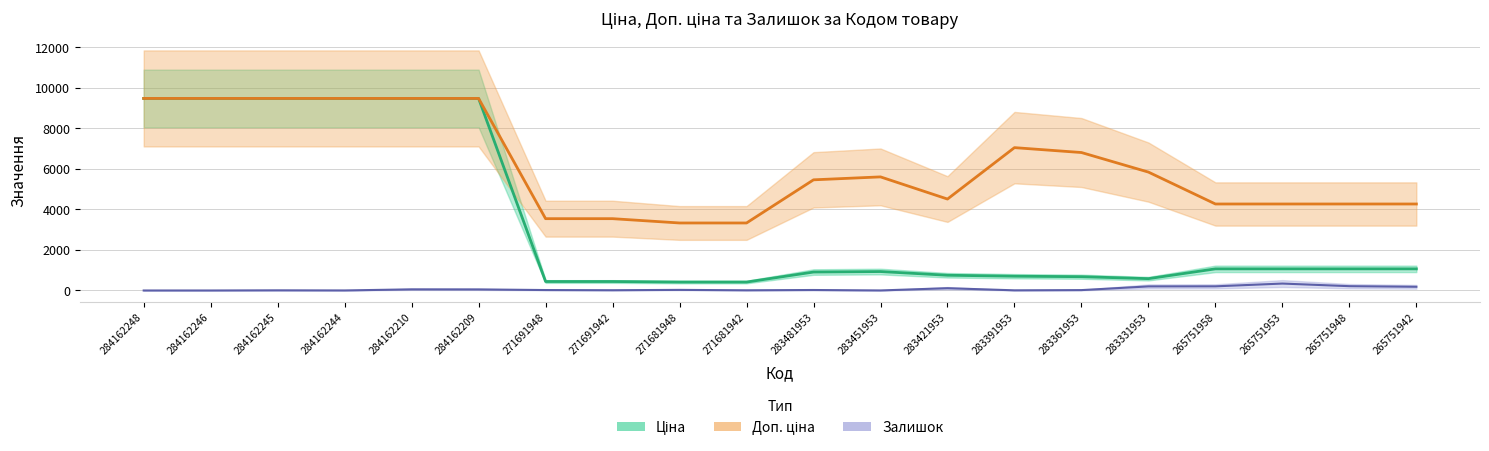

How many series are shown in this chart?

3